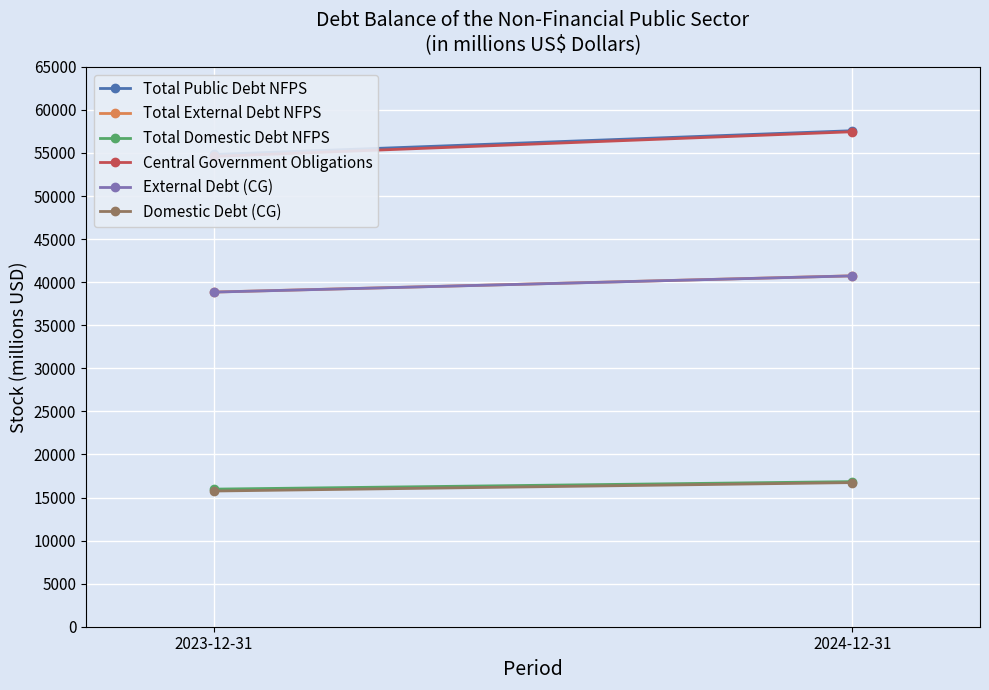

Is the value of Total External Debt NFPS at 2023-12-31 greater than the value of External Debt (CG) at 2023-12-31?

Yes